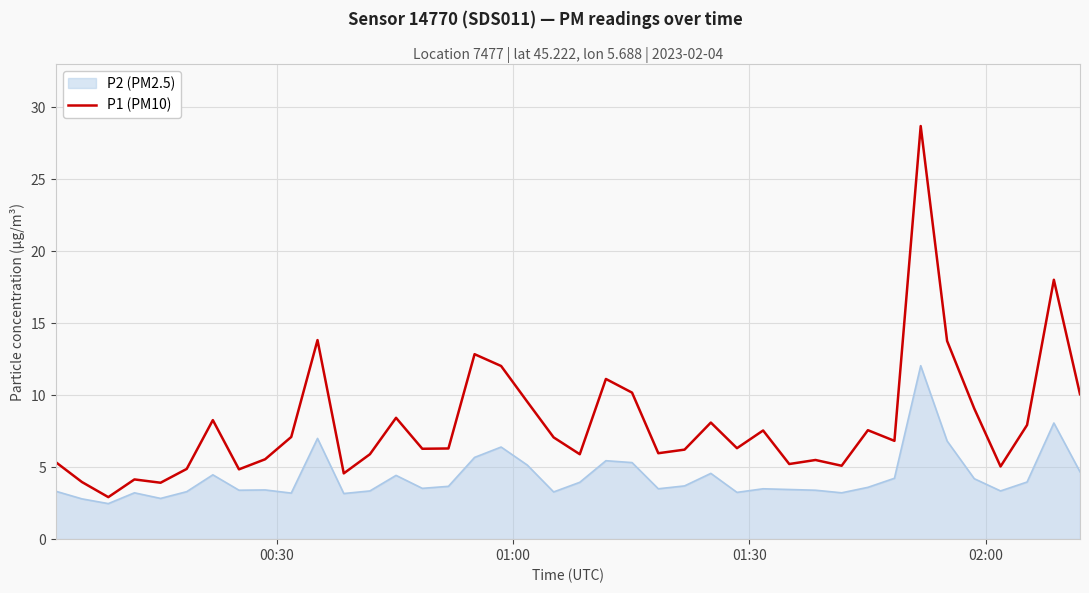

Which series has the widest spread of values?

P1 (PM10)